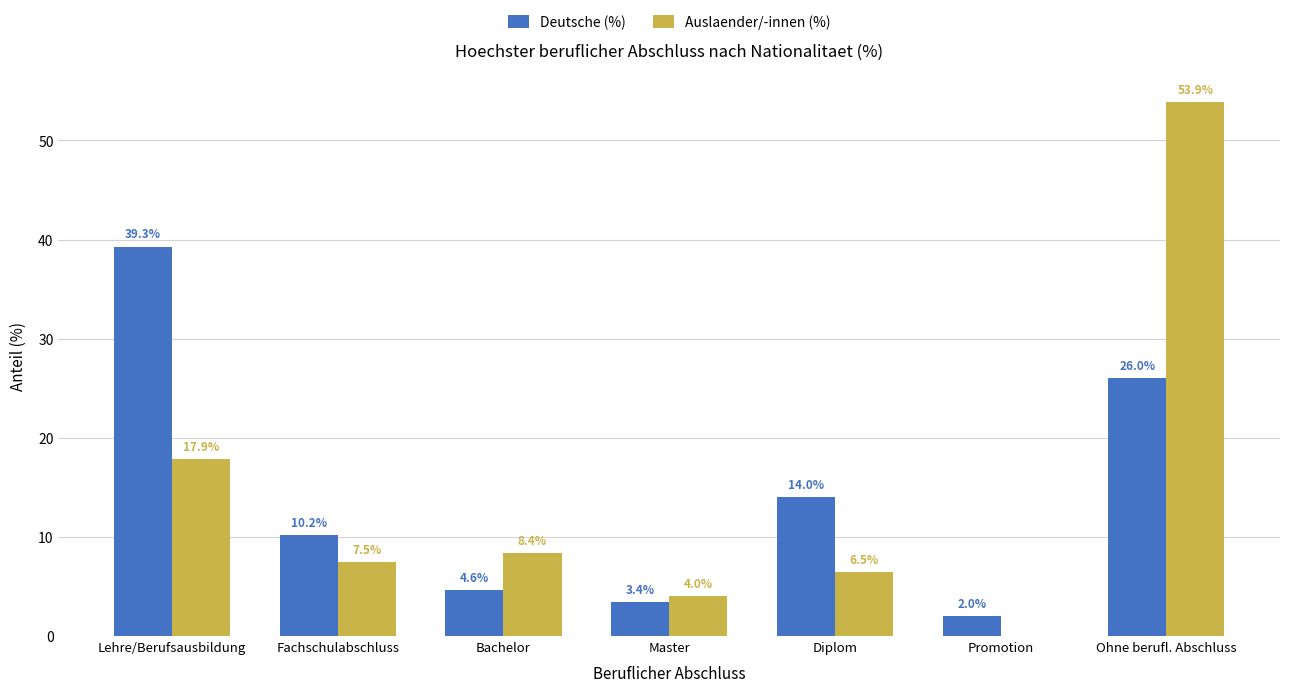

Does the chart contain stacked bars?

No